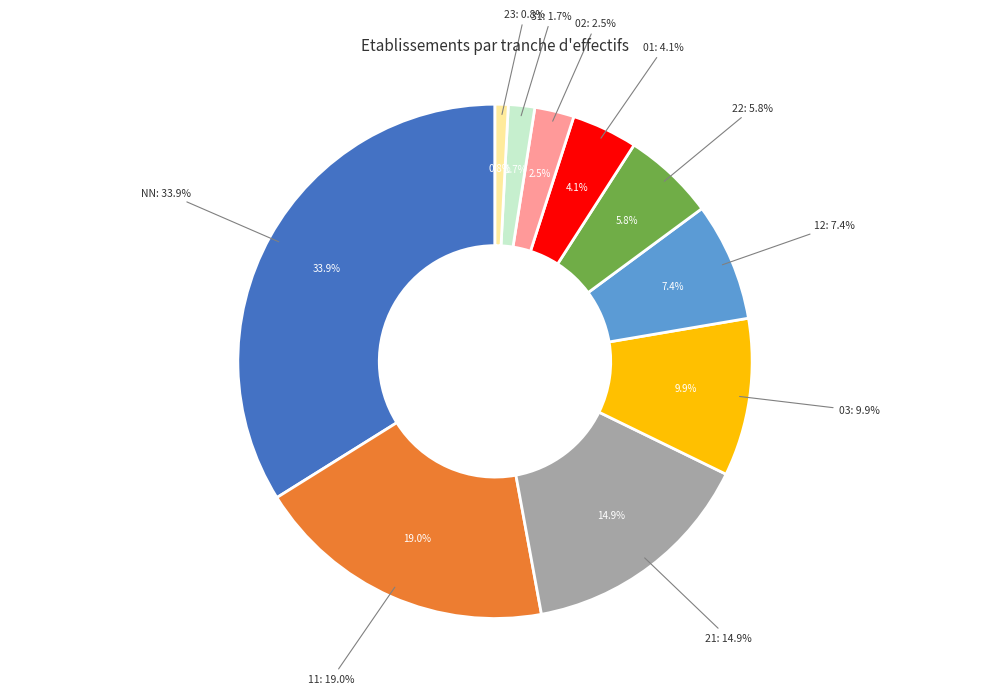

What percentage is the 03 slice, to the nearest percent?

10%